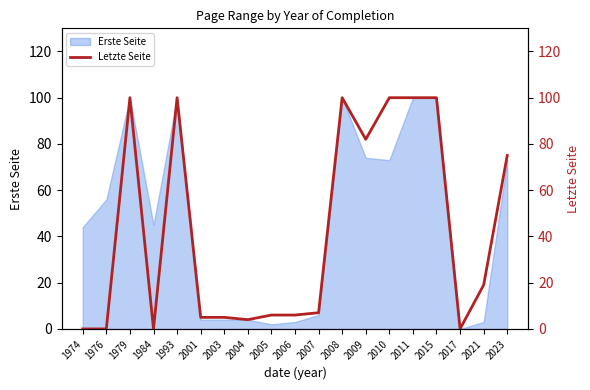

Reading left to right, extract all data points from this chart.

0	0	100	0	100	5	5	4	6	6	7	100	82	100	100	100	0	19	75